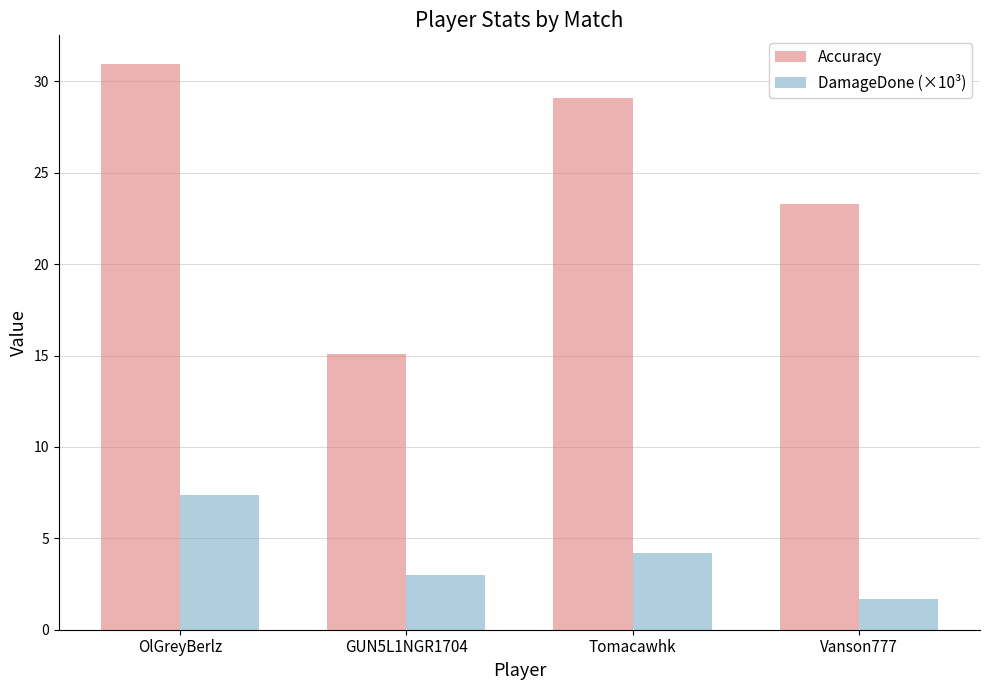

Rank the series by their maximum value, from lowest to highest.

DamageDone (×10³), Accuracy